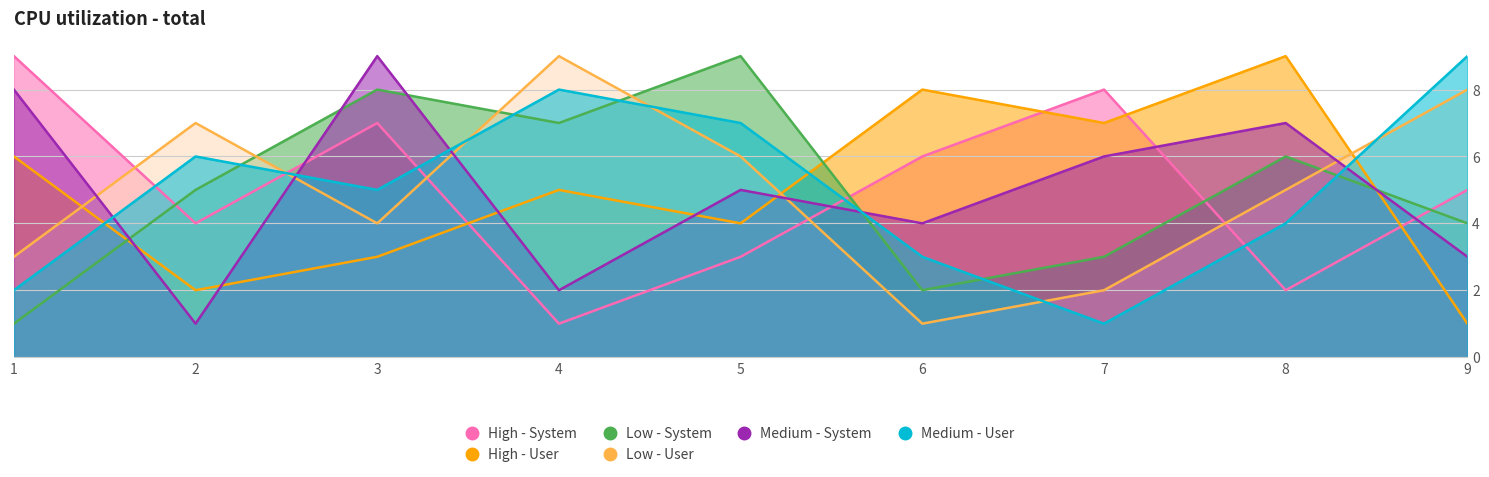

The Medium - User series shows 11 at 5. True or false?

False